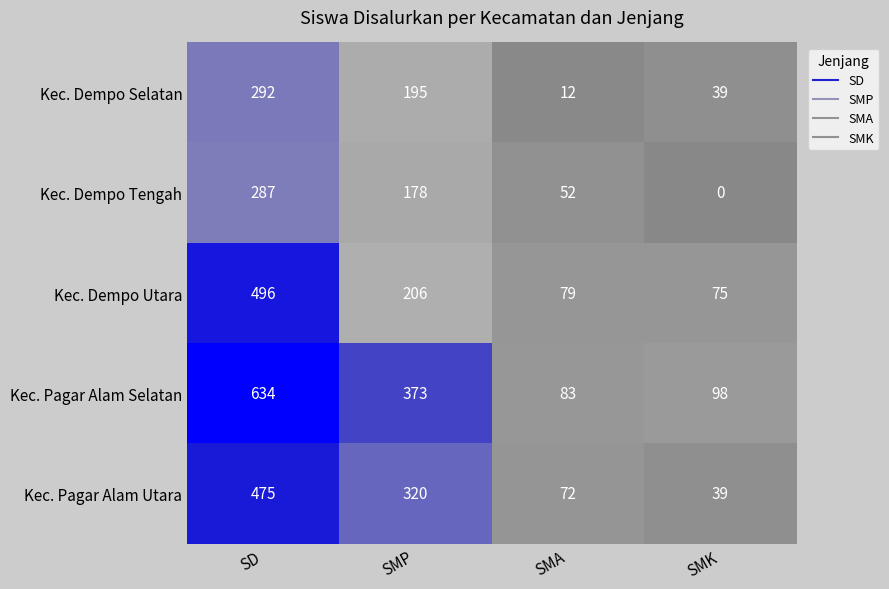

Rank the series at SD from lowest to highest value.

Kec. Dempo Tengah, Kec. Dempo Selatan, Kec. Pagar Alam Utara, Kec. Dempo Utara, Kec. Pagar Alam Selatan